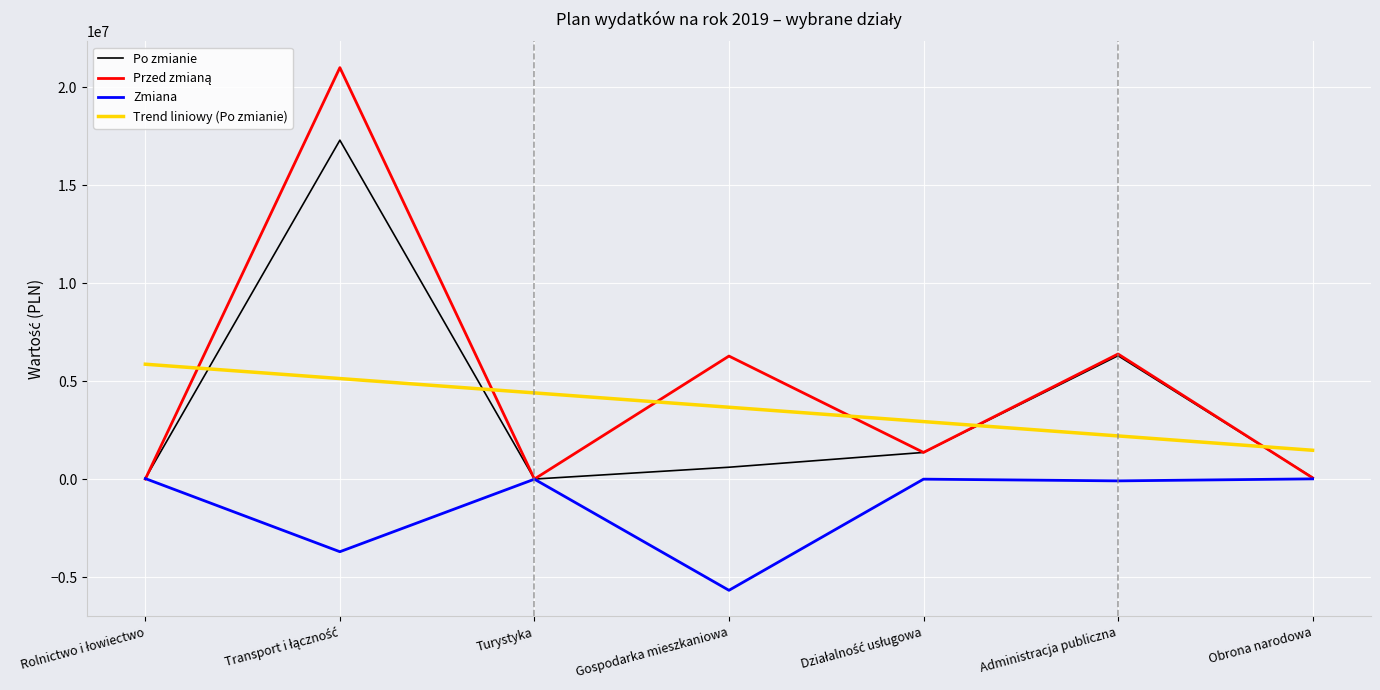

After their last crossing, which series has the higher values: Trend liniowy (Po zmianie) or Po zmianie?

Trend liniowy (Po zmianie)